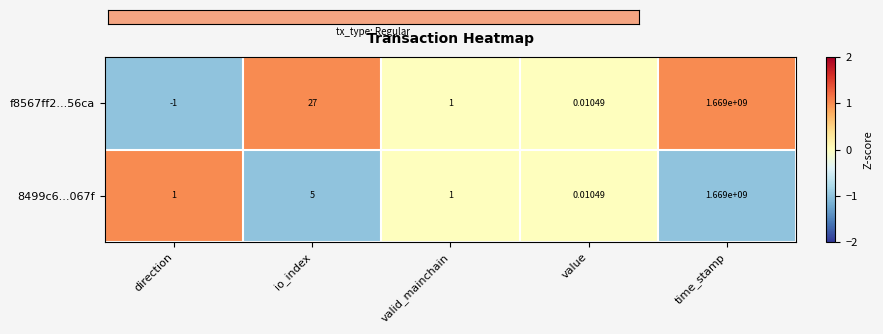

At which label does f8567ff2...56ca reach its peak?

time_stamp